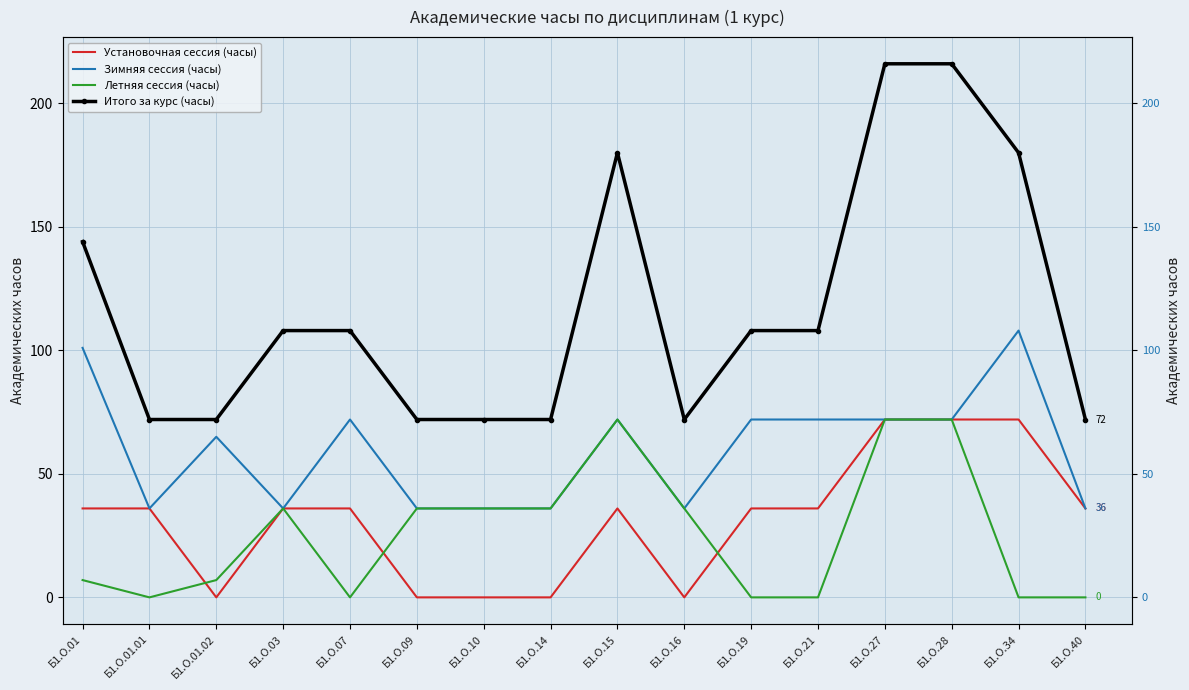

How many data points in Зимняя сессия (часы) are less than 72?

8